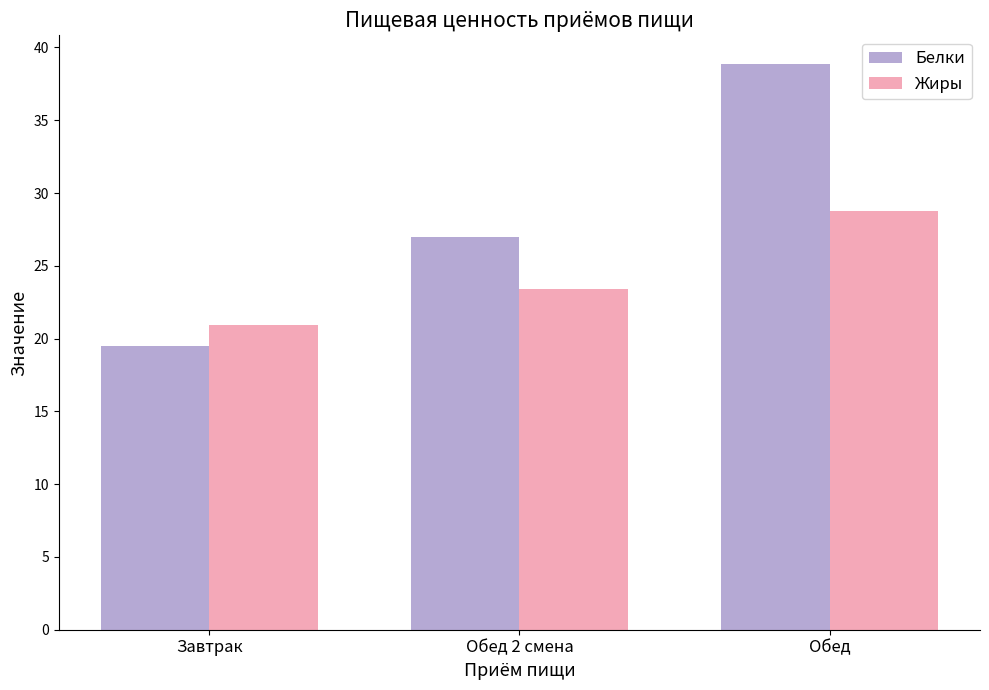

The value of Жиры at Обед 2 смена is 32.3. True or false?

False